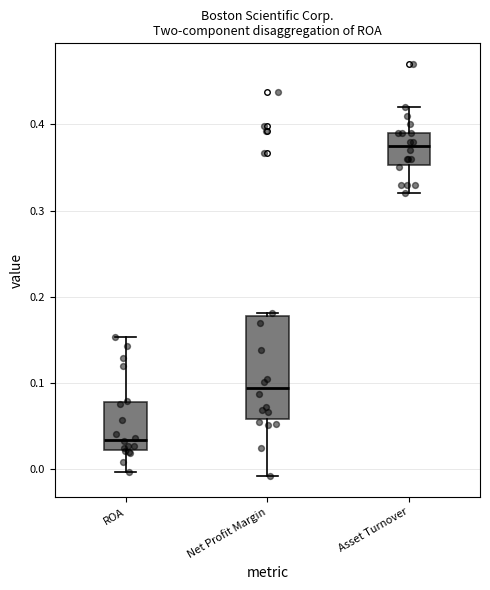

Reading left to right, transcribe this box plot: for each box, give where its median line is, the range the box spans, and where its two whiskers end, as read against the y-axis. The values are not printed on the chart, so give them approximately, as read against the axis.

ROA: median 0.03, box 0.02 to 0.08, whiskers 0.00 to 0.15
Net Profit Margin: median 0.09, box 0.06 to 0.18, whiskers -0.01 to 0.18
Asset Turnover: median 0.38, box 0.35 to 0.39, whiskers 0.32 to 0.42